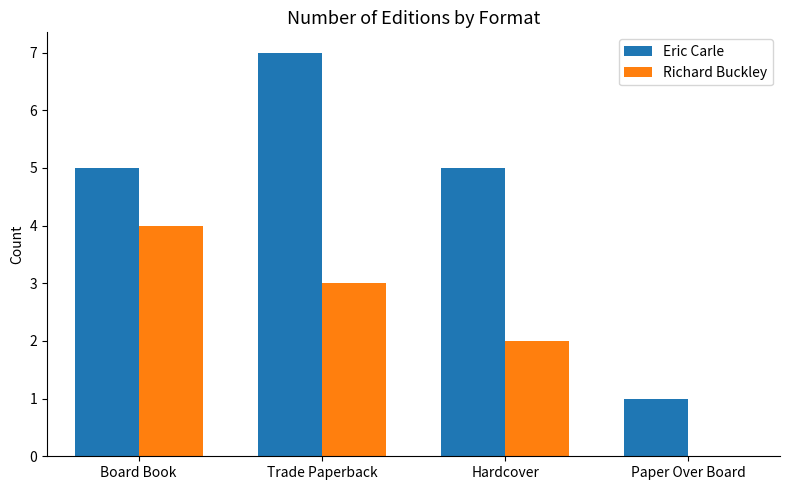

True or false: Richard Buckley has a value of 4 at Board Book.

True